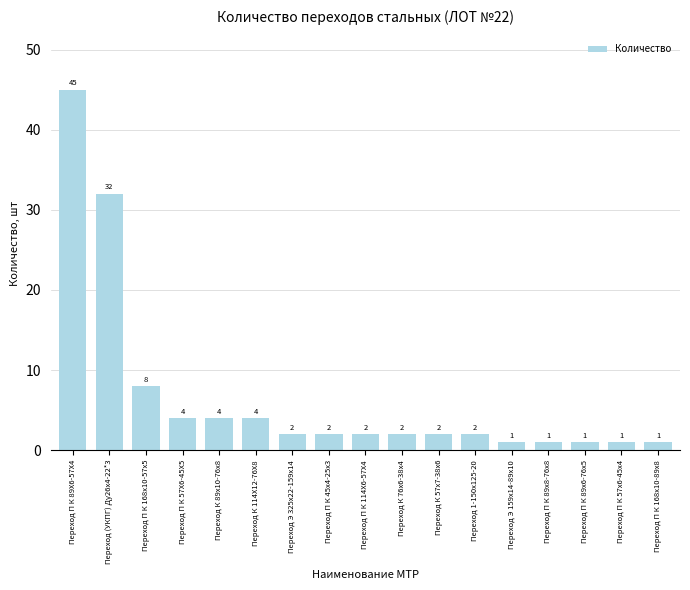

How many values are below 2?

5